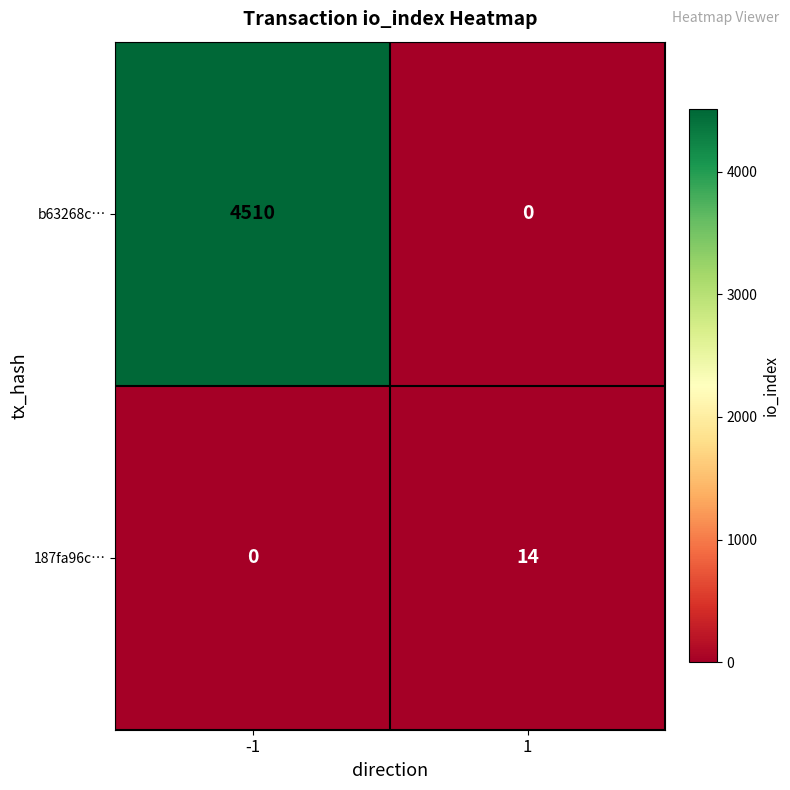

What is the sum of all 187fa96c… values?

14